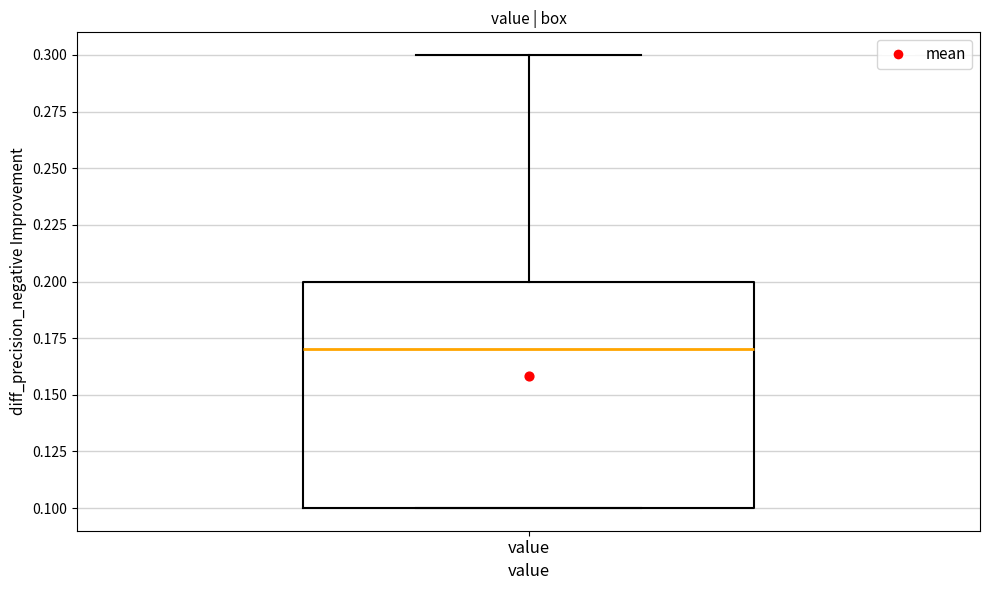

Where is the lower edge of the box for value on the y-axis? The values are not printed on the chart, so give them approximately, as read against the axis.

0.10